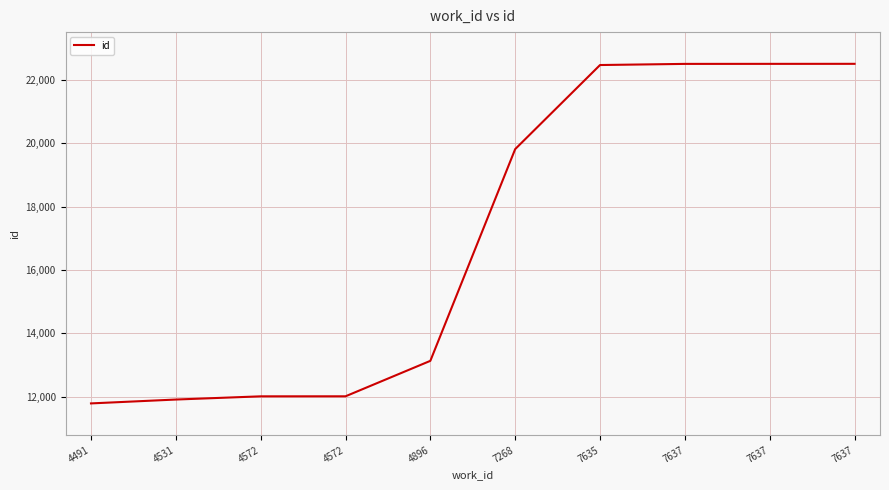

What is the sum of the values at 4572 and 4572?

24035